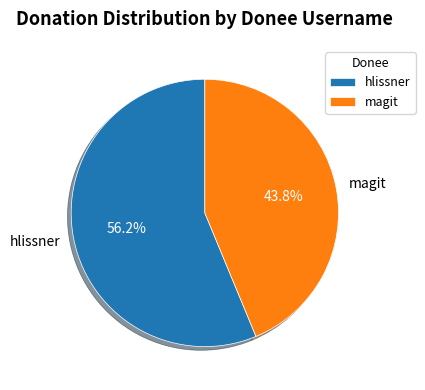

The magit slice represents 38% of the pie. True or false?

False